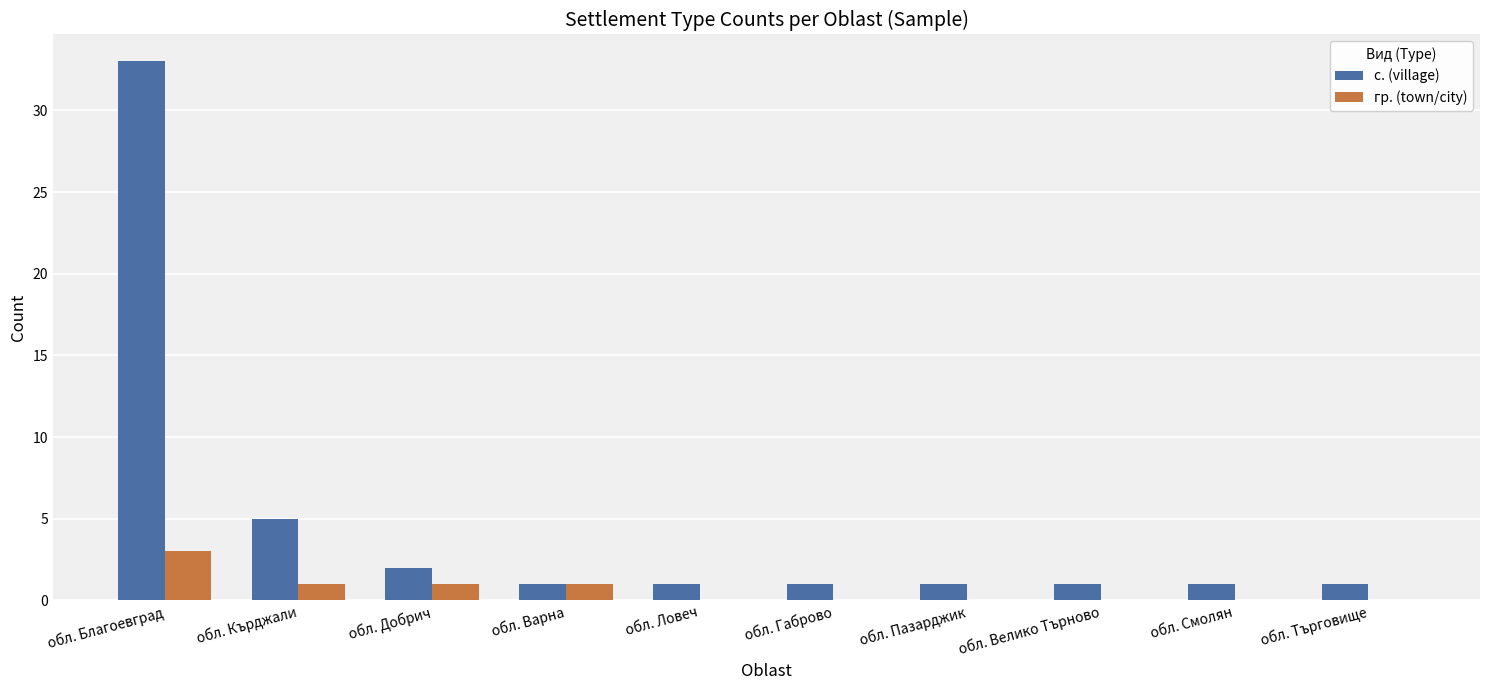

The гр. (town/city) series shows 2 at обл. Смолян. True or false?

False